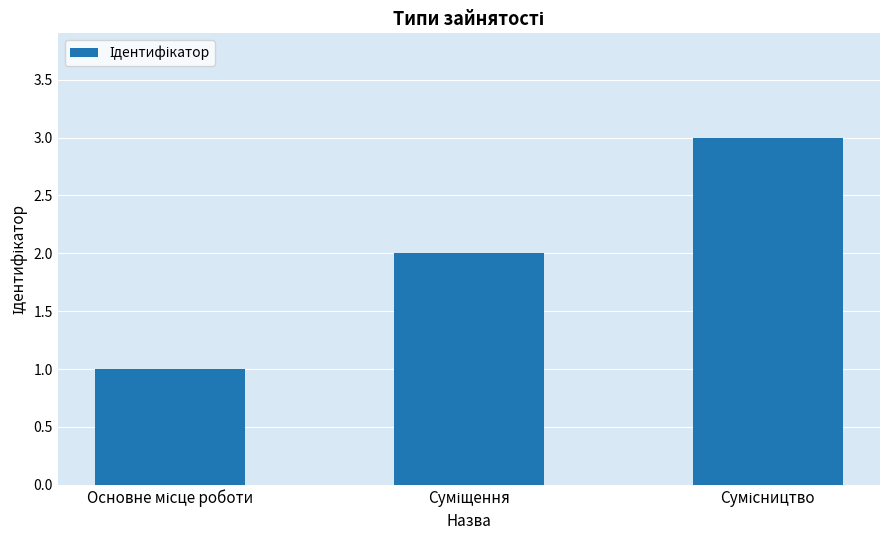

What is the sum of all values?

6